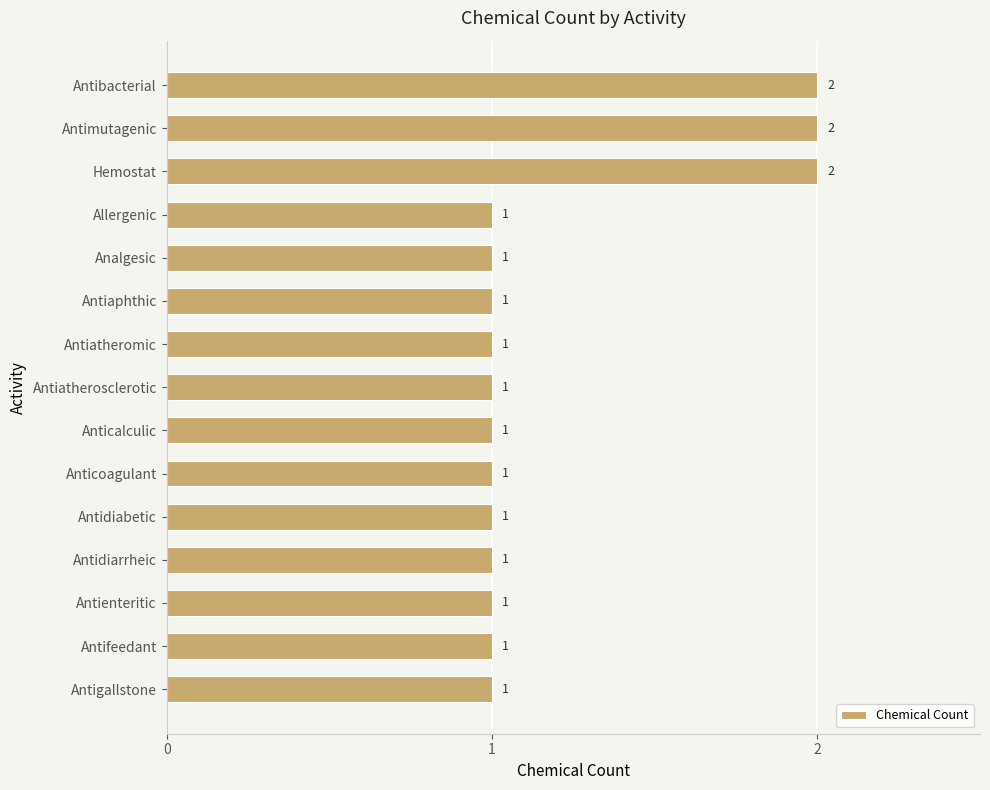

What position from the top is Antimutagenic?

2